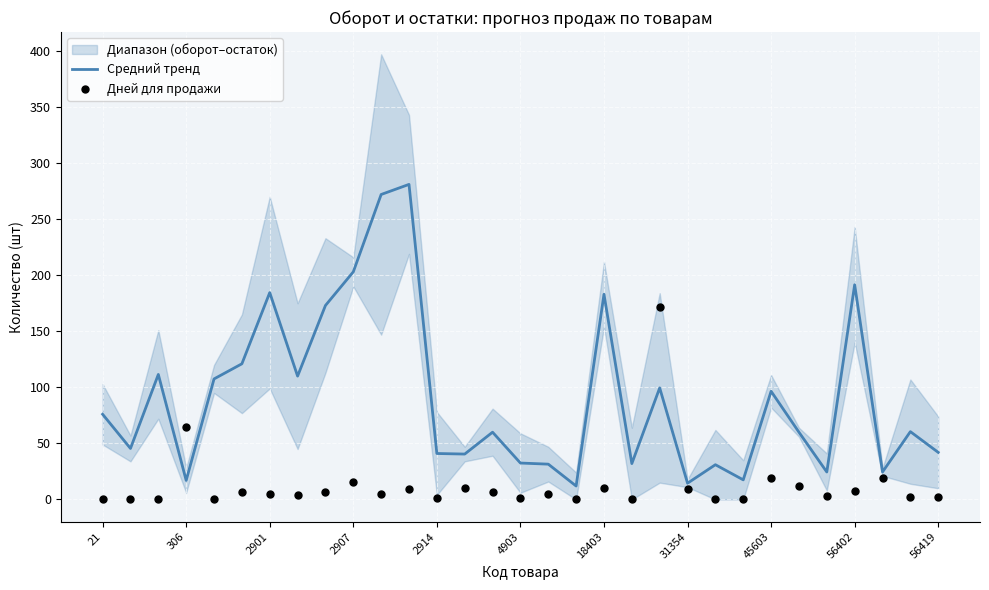

True or false: Средний тренд has a value of 41.0 at 2914.

True